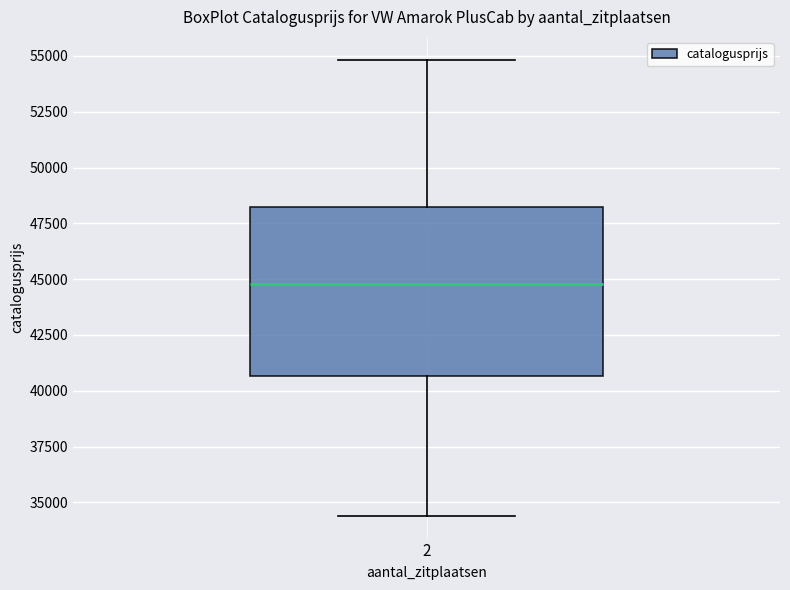

Where does the median line of the box at x = 2 sit on the y-axis? The values are not printed on the chart, so give them approximately, as read against the axis.

45000